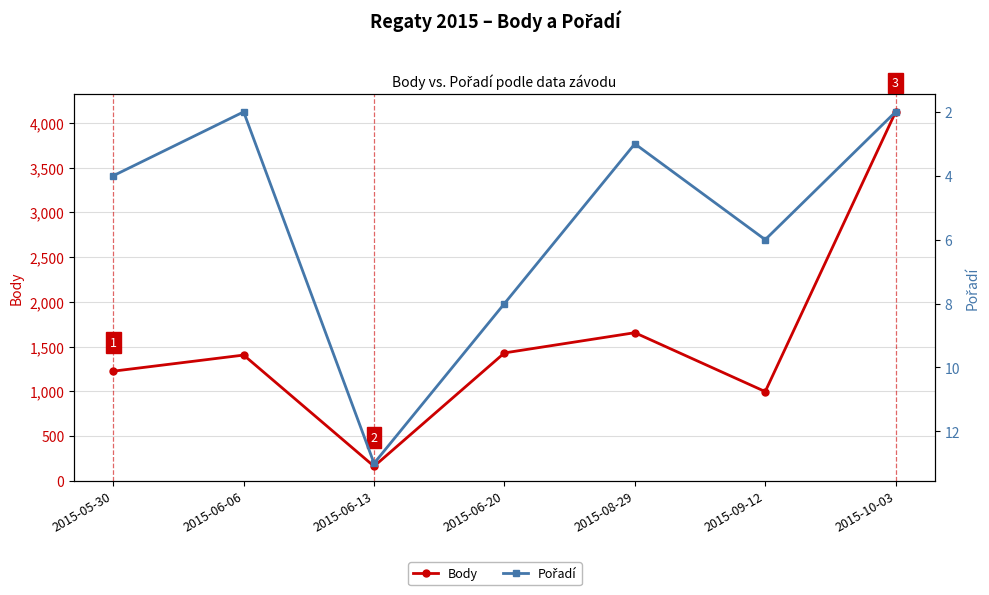

At which label does Pořadí first exceed 4?

2015-06-13